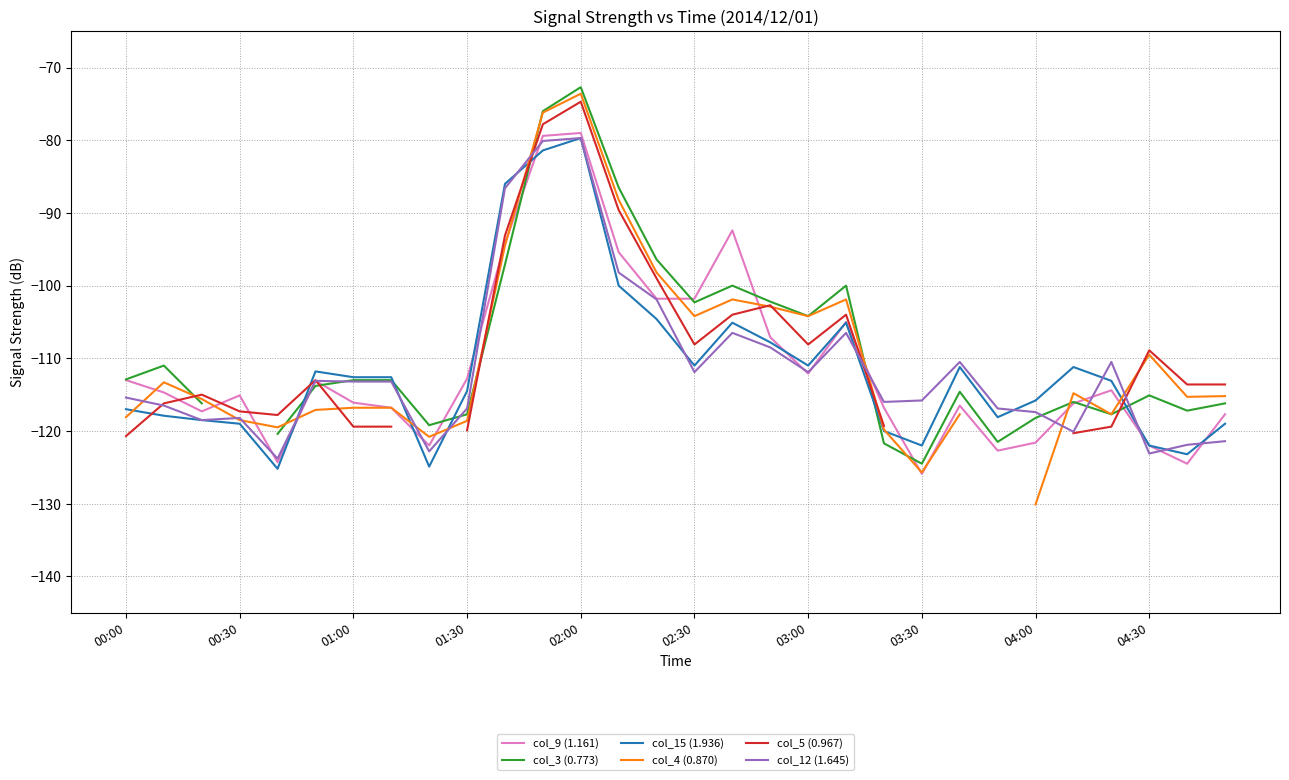

At how many categories does at least one series exceed -109?

11